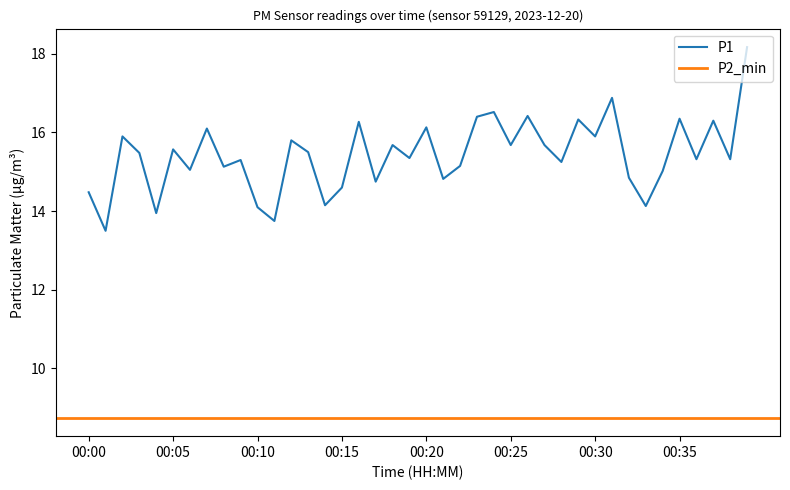

What is the greatest value displayed?

18.2